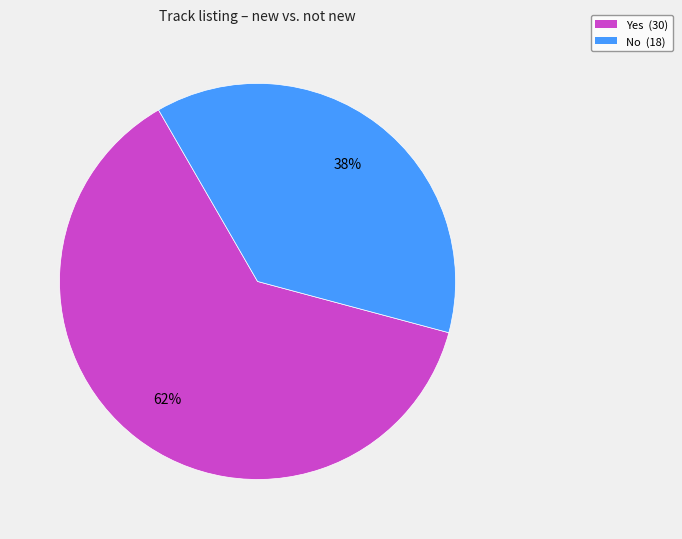

The Yes slice represents 51% of the pie. True or false?

False